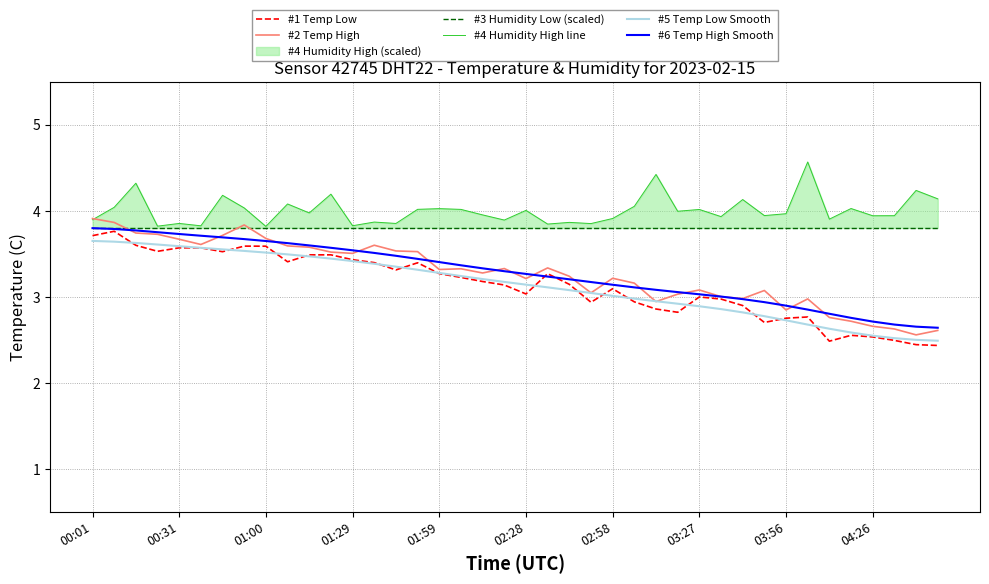

Is it true that #6 Temp High Smooth equals 0.8 at 04:26?

False